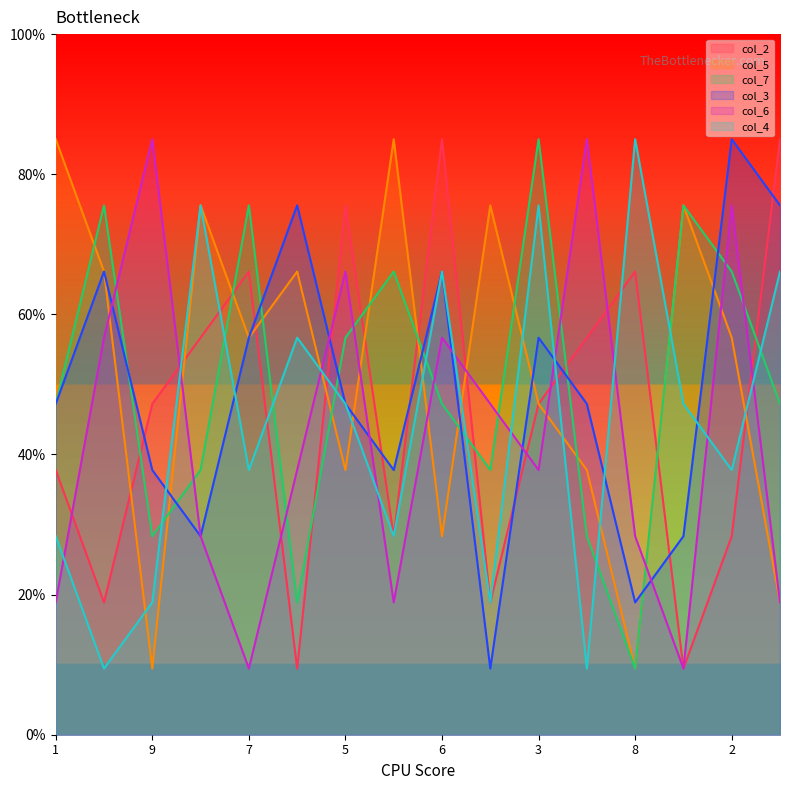

Rank the series by their maximum value, from lowest to highest.

col_2, col_5, col_7, col_3, col_6, col_4